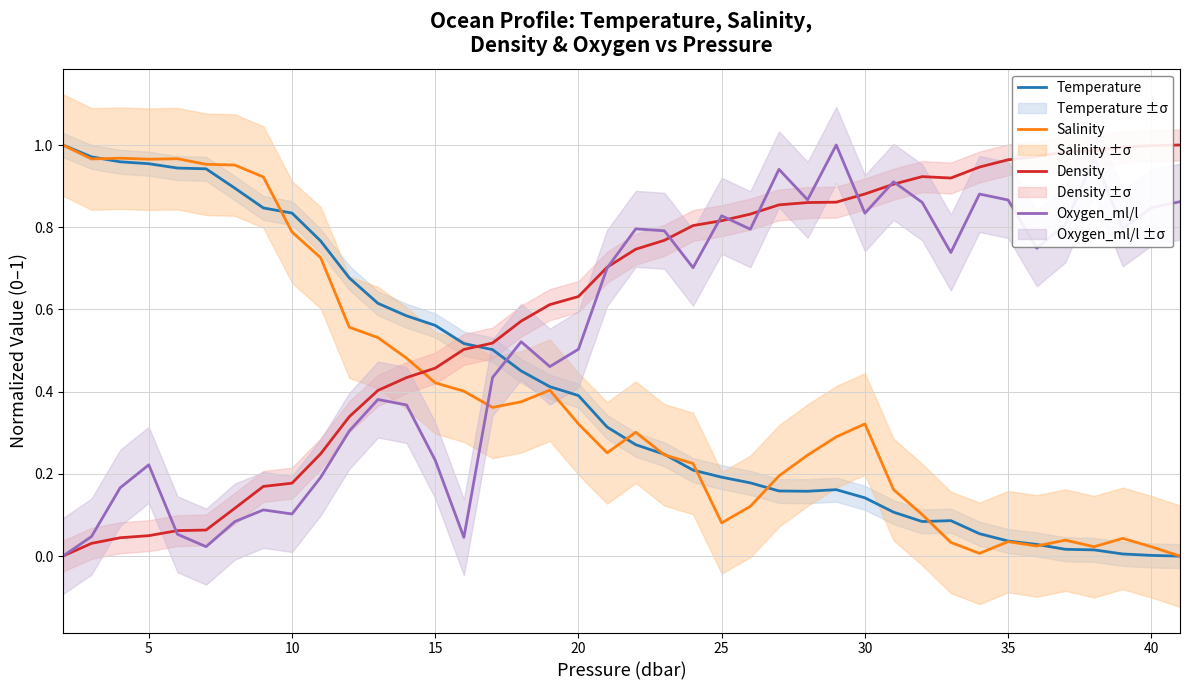

True or false: Oxygen_ml/l has more than 2 interior local peaks.

True